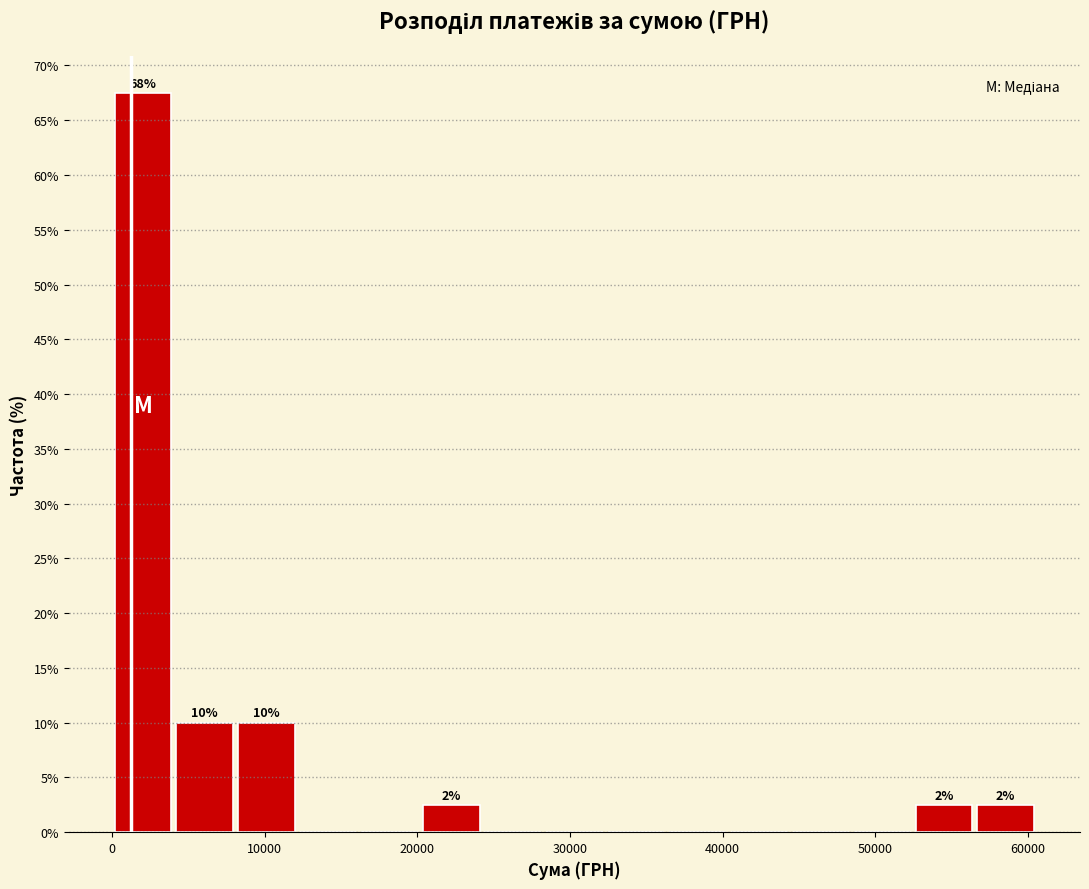

Which range on the x-axis has the tallest bar?

0 to 4000